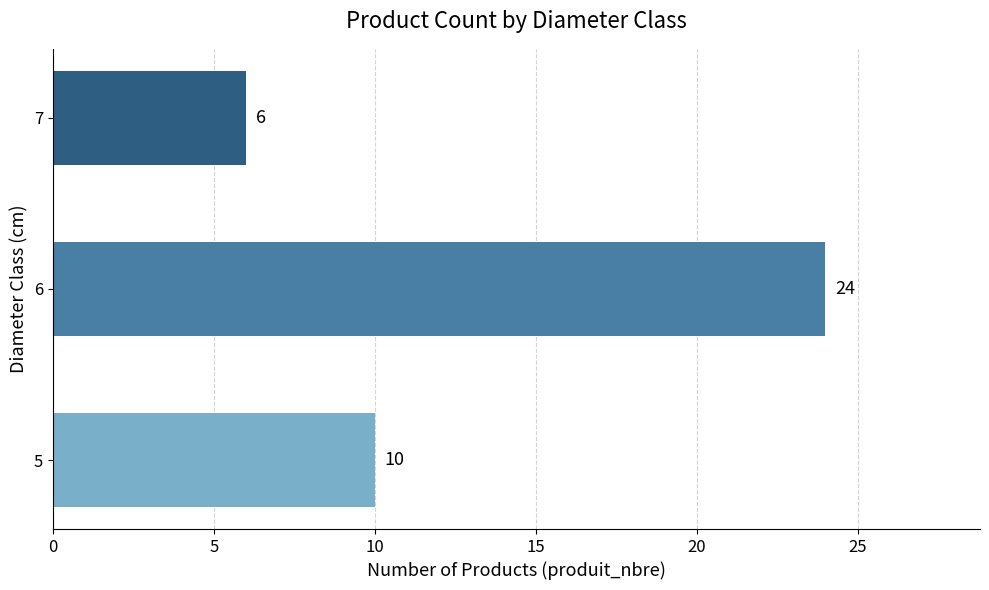

List the labels in order of value, smallest first.

7, 5, 6